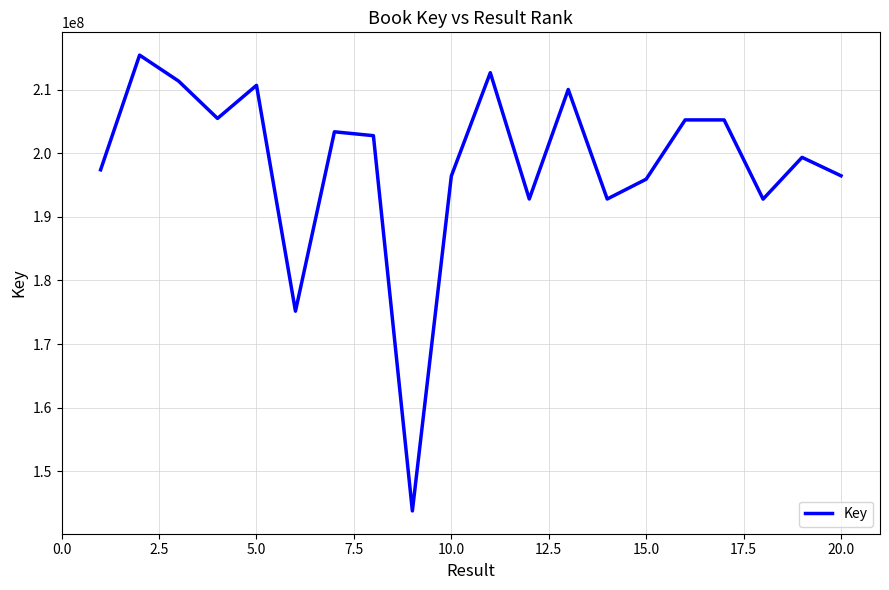

What is the greatest value displayed?

215400819